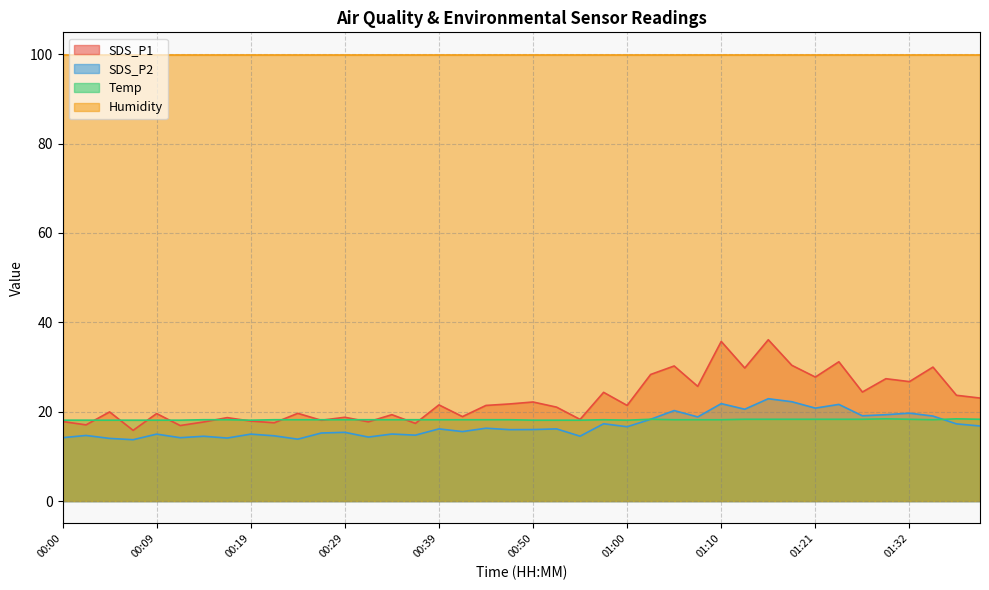

Which has a higher value, 00:21 or 00:44?

00:44